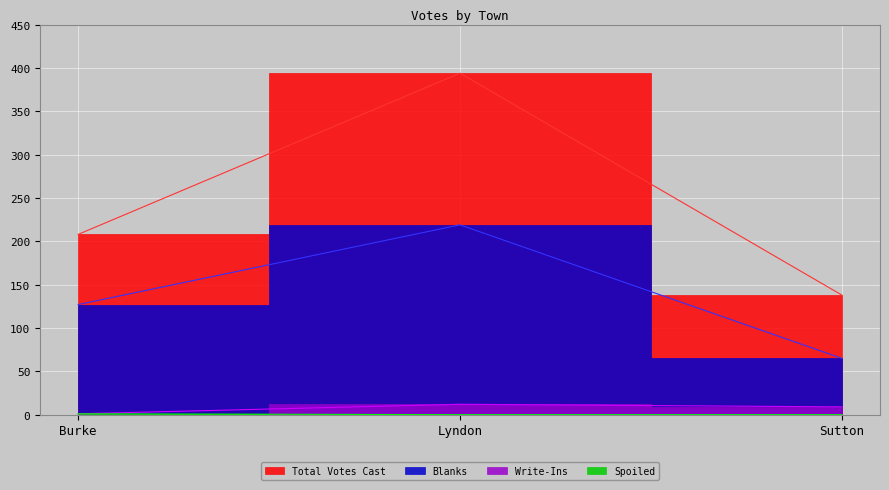

The Spoiled series shows 1 at Burke. True or false?

True